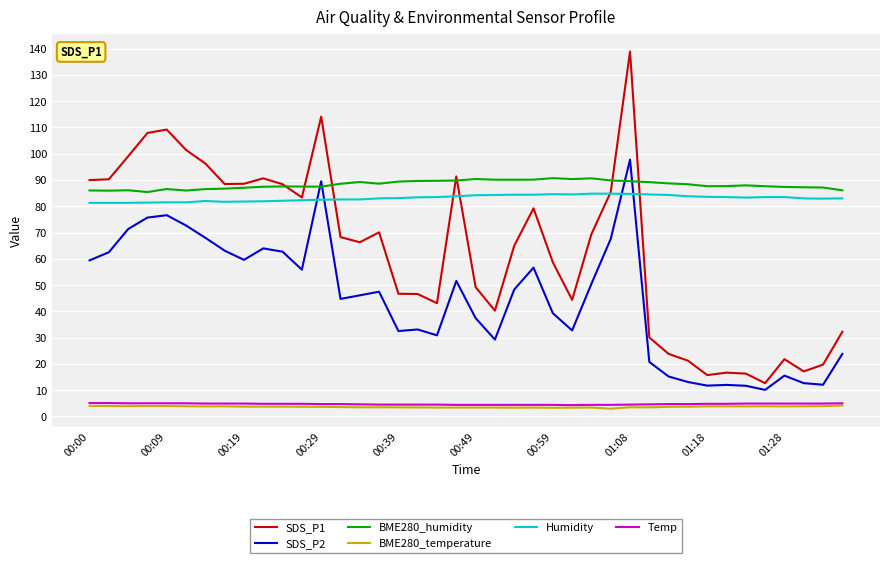

Which series has the largest range (max minus min)?

SDS_P1